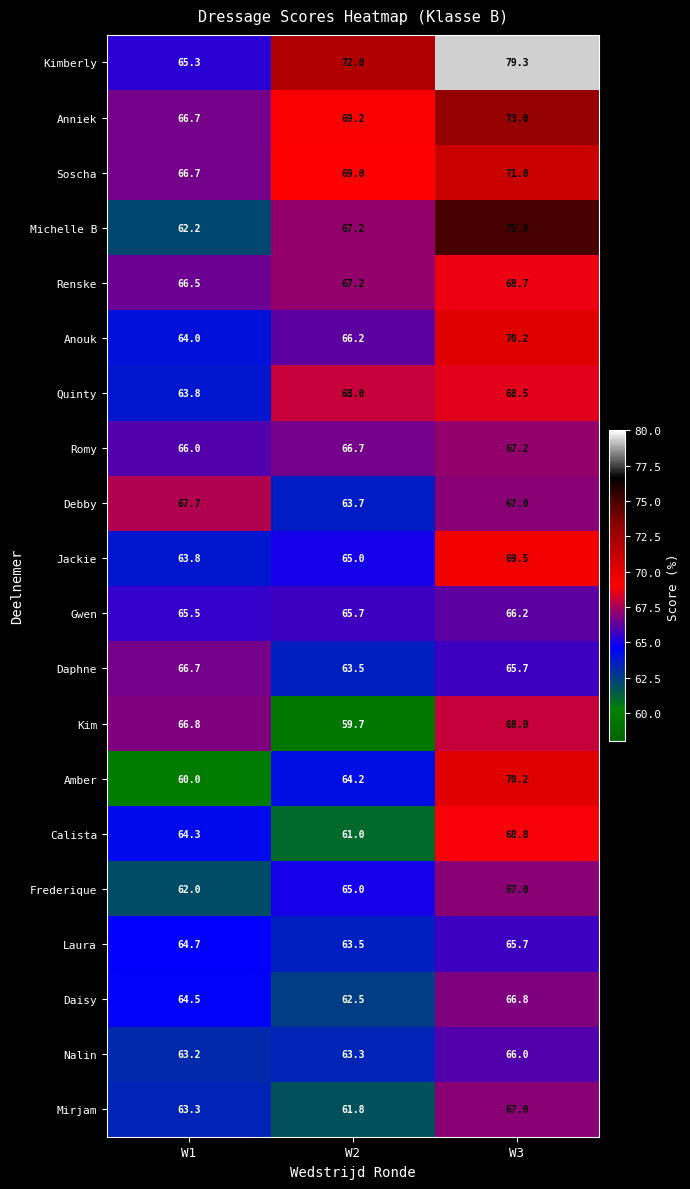

Rank the categories by Debby value from lowest to highest.

W2, W3, W1